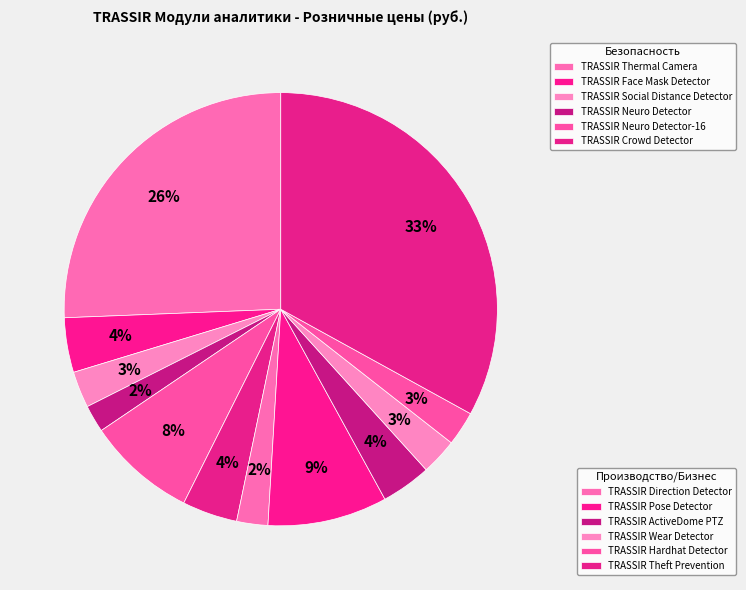

Count the number of slices in the pie.

12